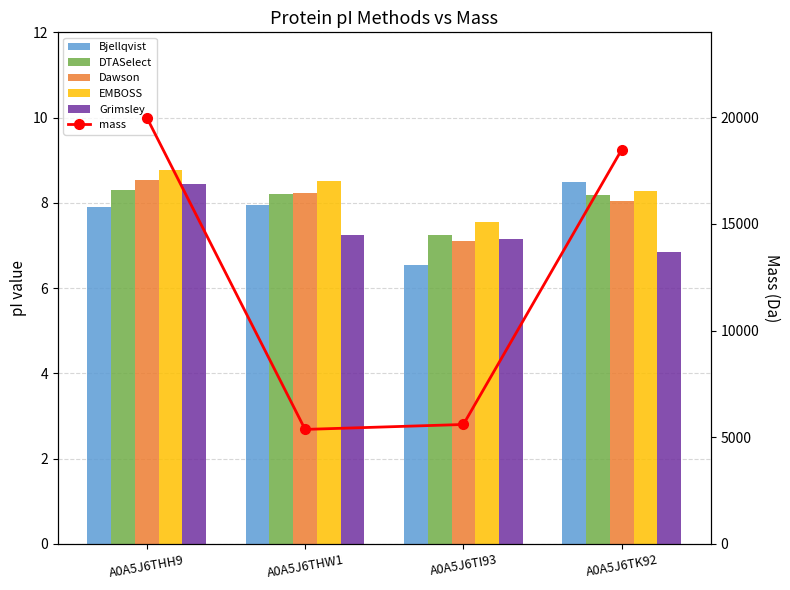

Between A0A5J6THH9 and A0A5J6THW1, which series saw the biggest shift?

mass